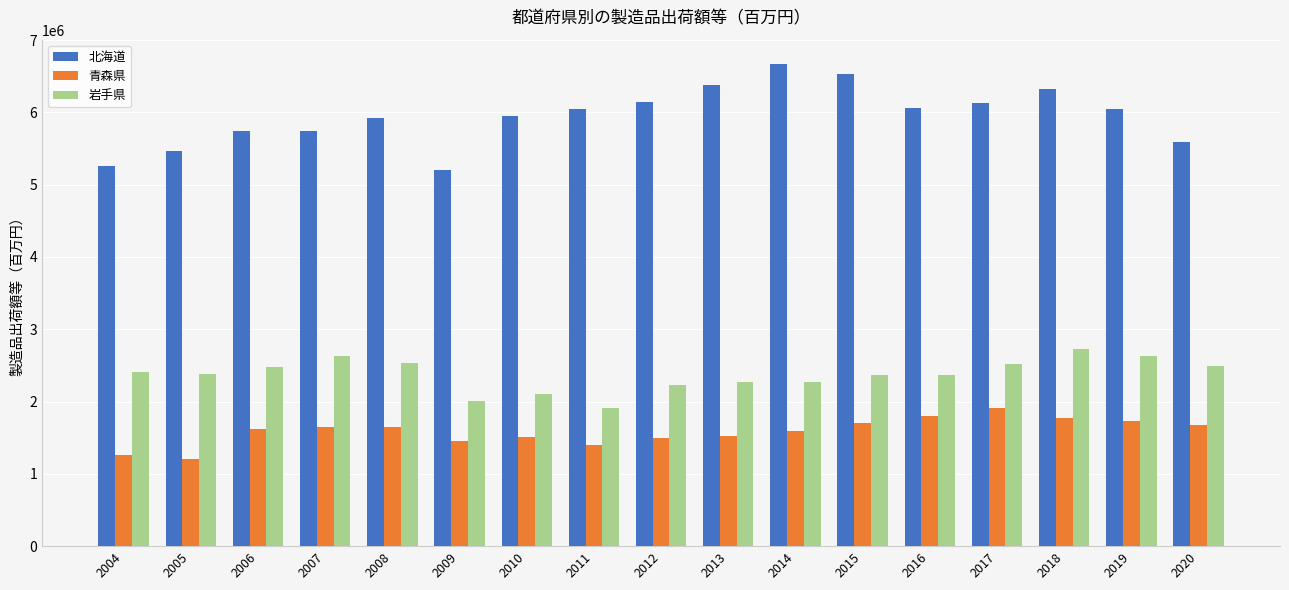

What is the sum of all 北海道 values?

101226760